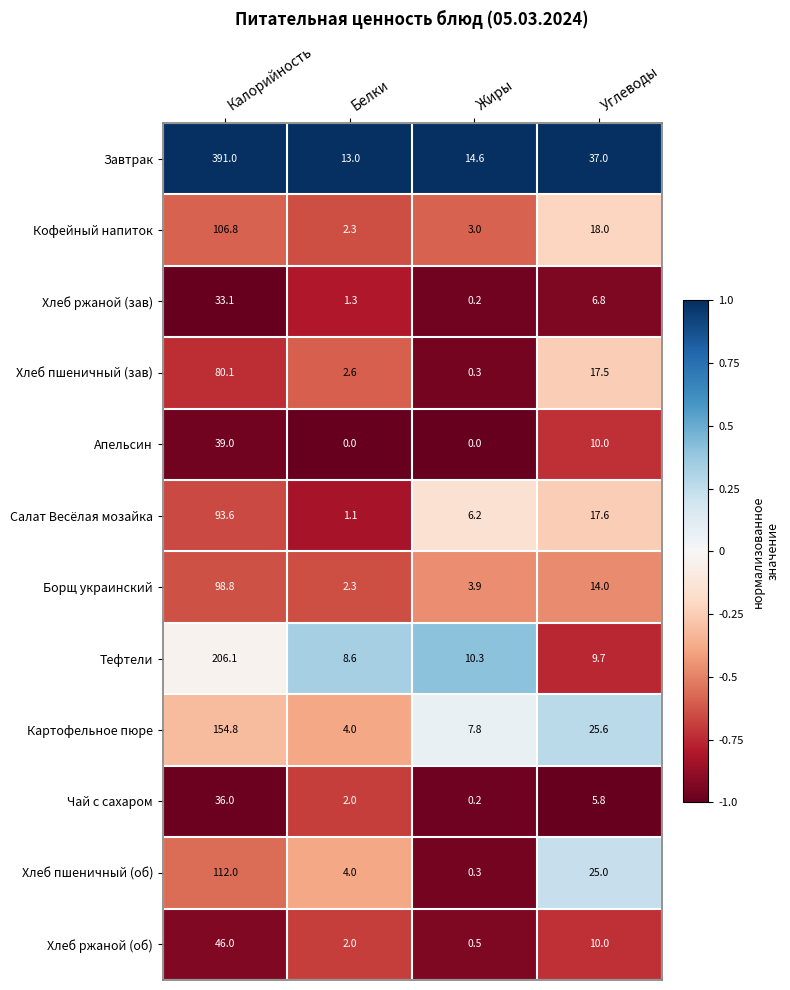

What is the total value across all series at Жиры?

47.3